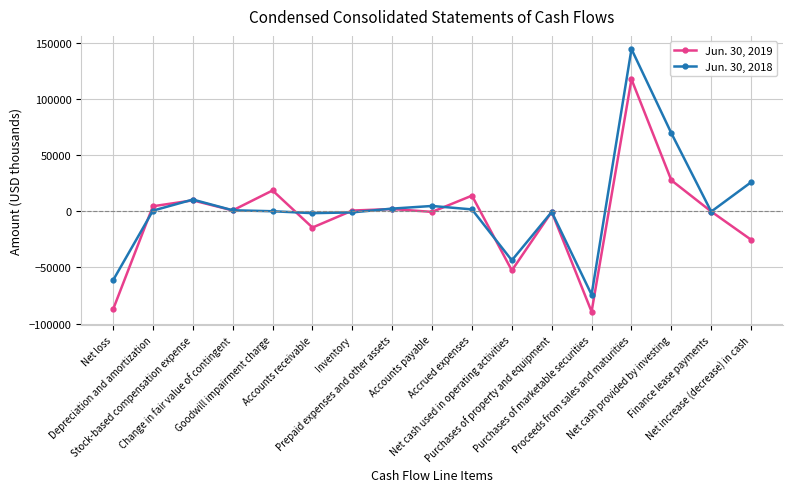

At which label does Jun. 30, 2018 reach its minimum?

Purchases of marketable securities